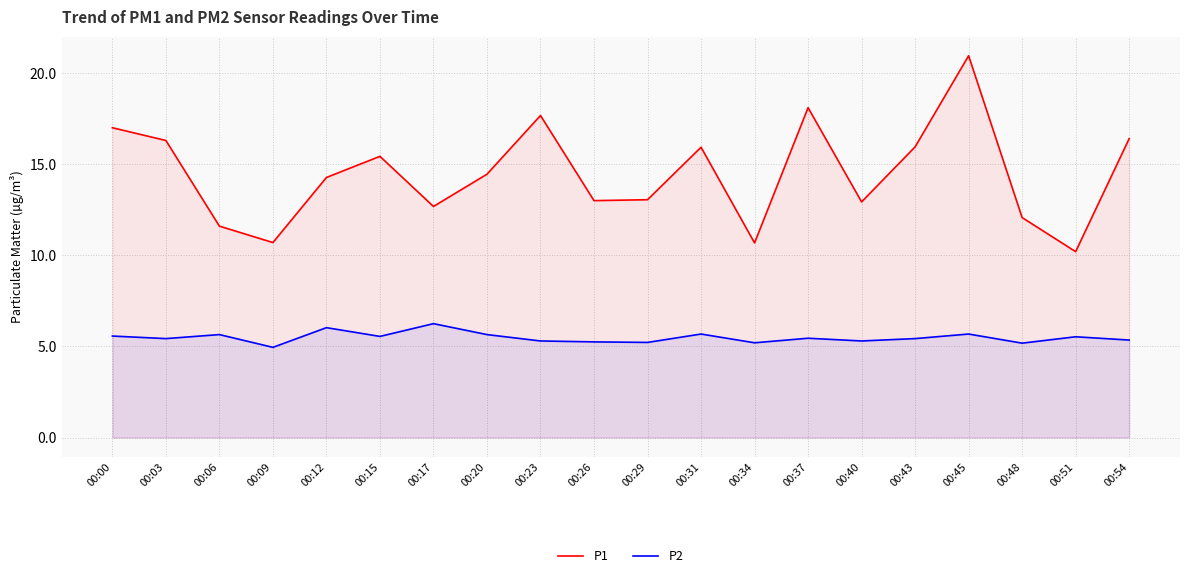

How many distinct data groups are displayed?

2